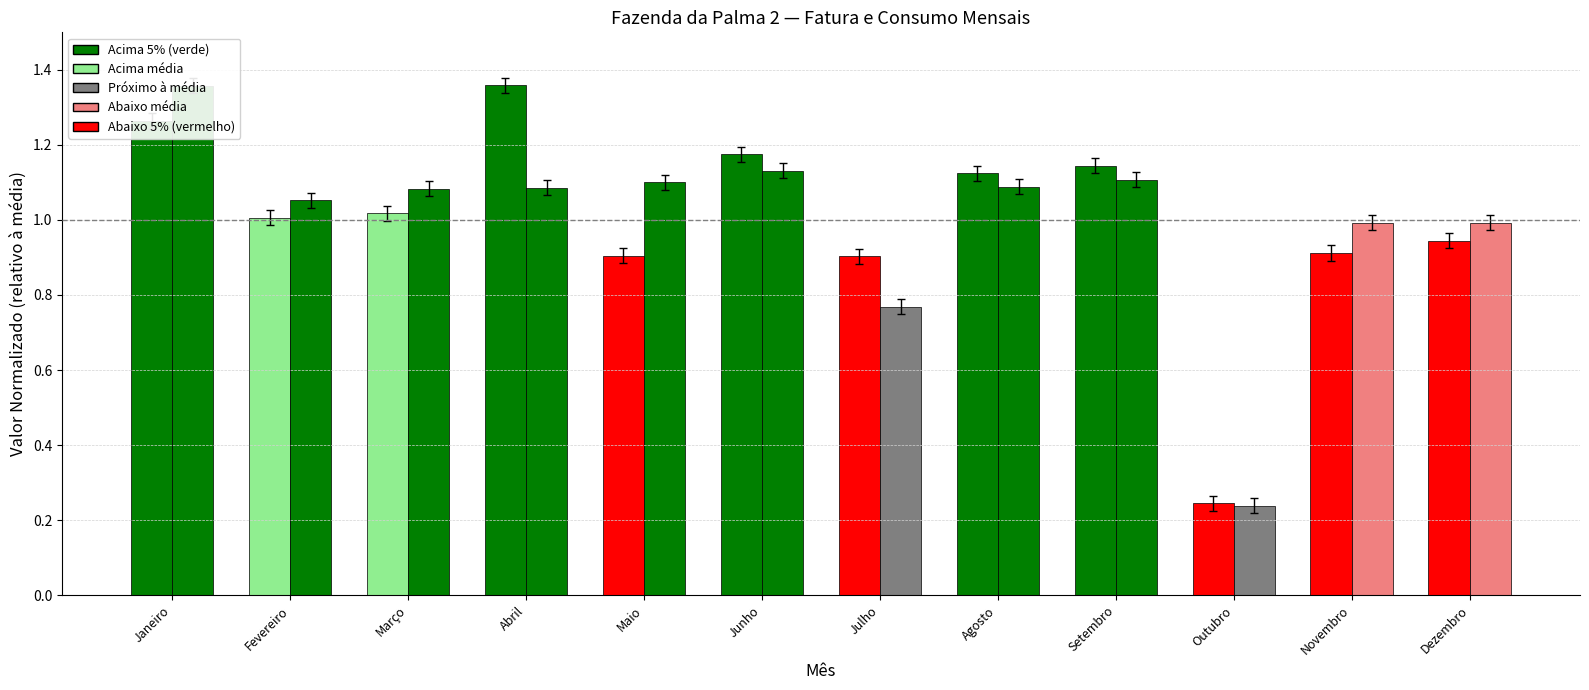

What is the sum of the Fatura Total (R$) values at Janeiro and Fevereiro?

2.3